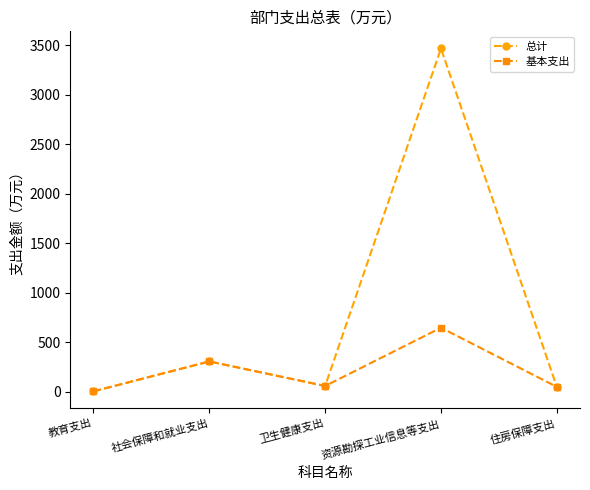

What is the label of the 1st point from the right?

住房保障支出